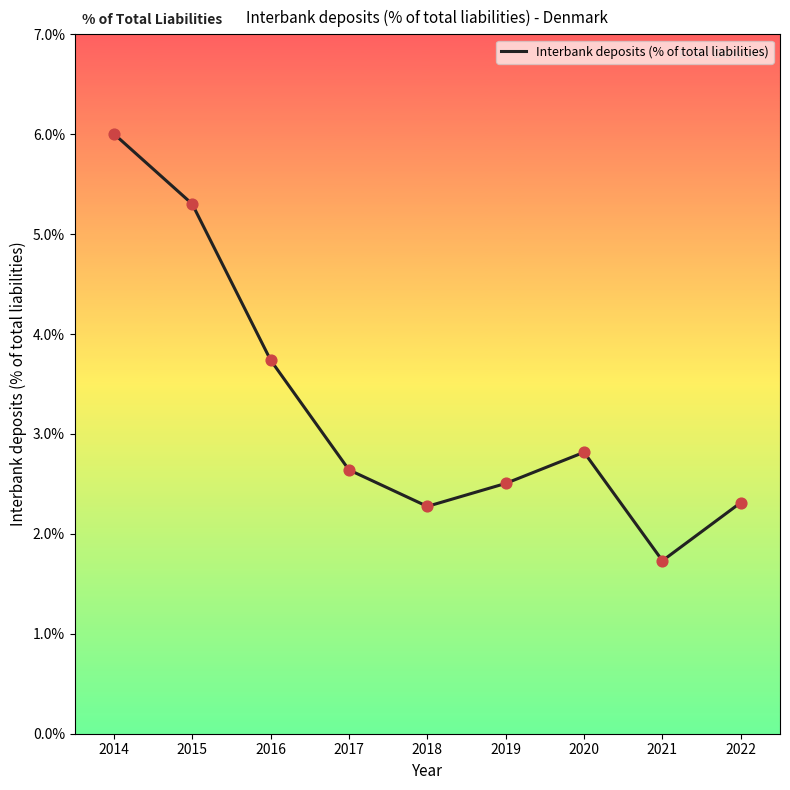

Approximately how many times larger is the value at 2015 compared to 2021?

3.1